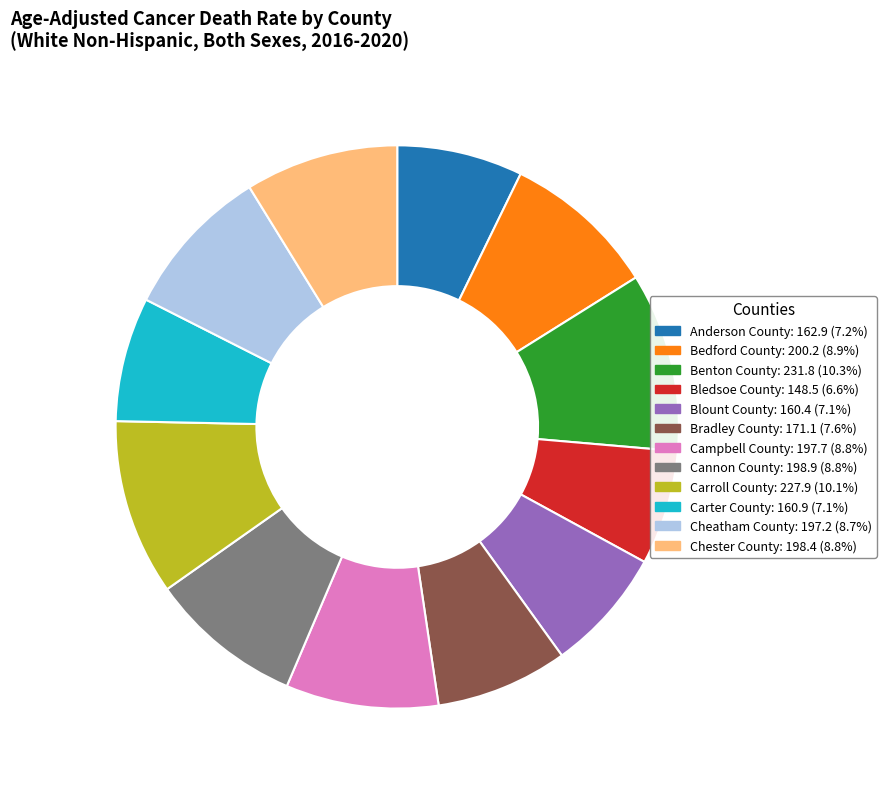

What is the ratio of the value at Bradley County to the value at Campbell County?

0.9